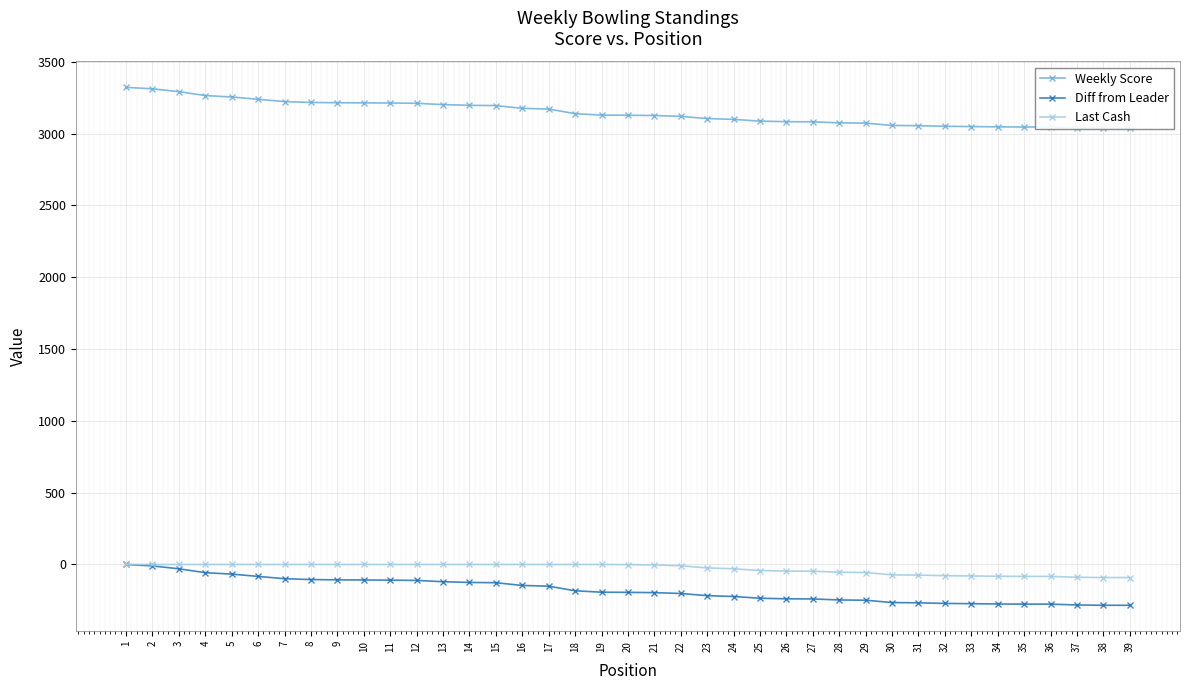

At which category is the sum across all series the highest?

1